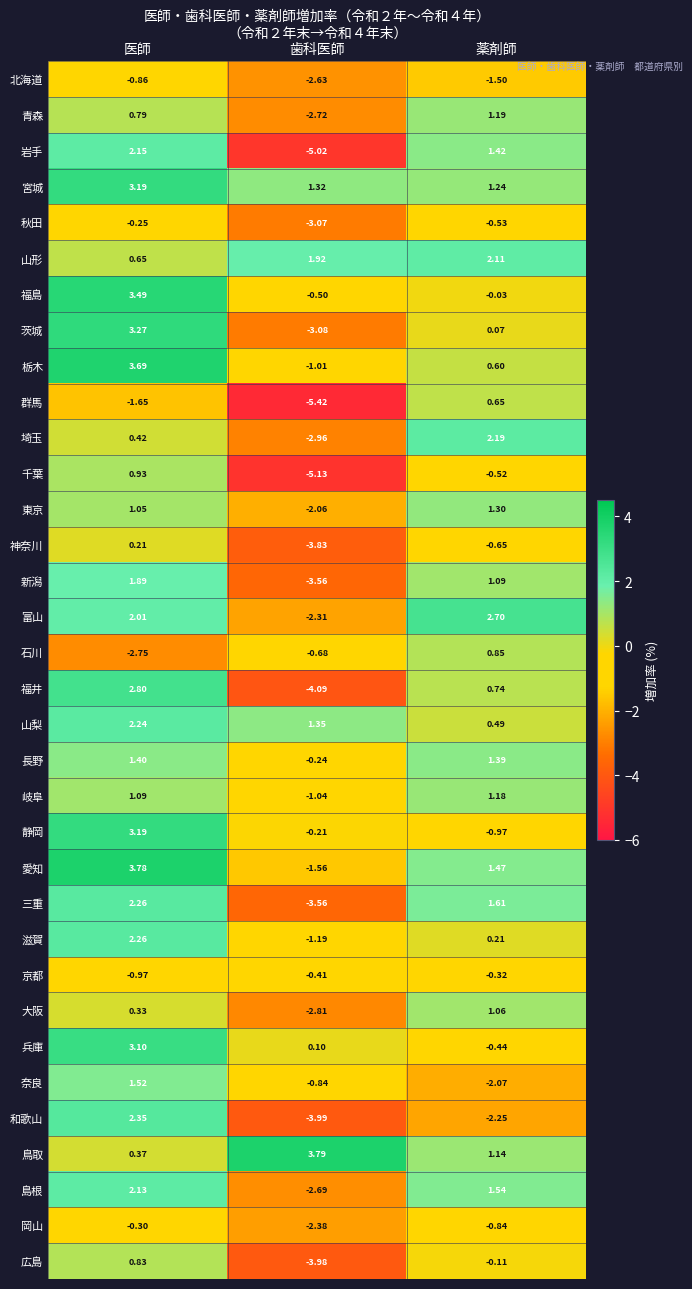

Where is 岩手 nearest to the value -1?

薬剤師